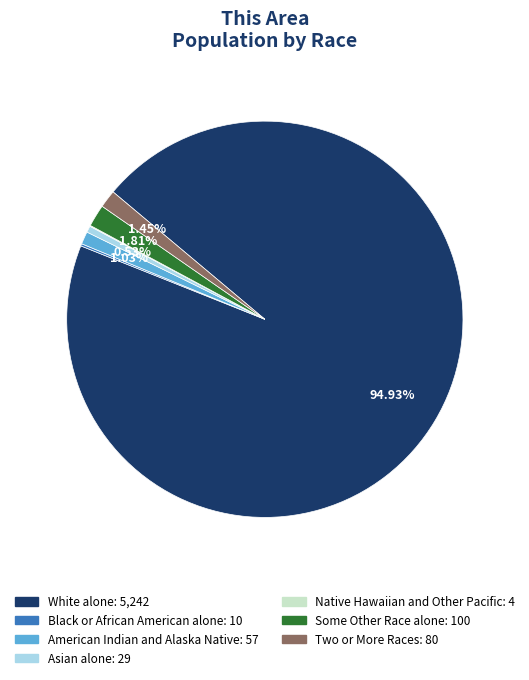

The White alone slice represents 89% of the pie. True or false?

False